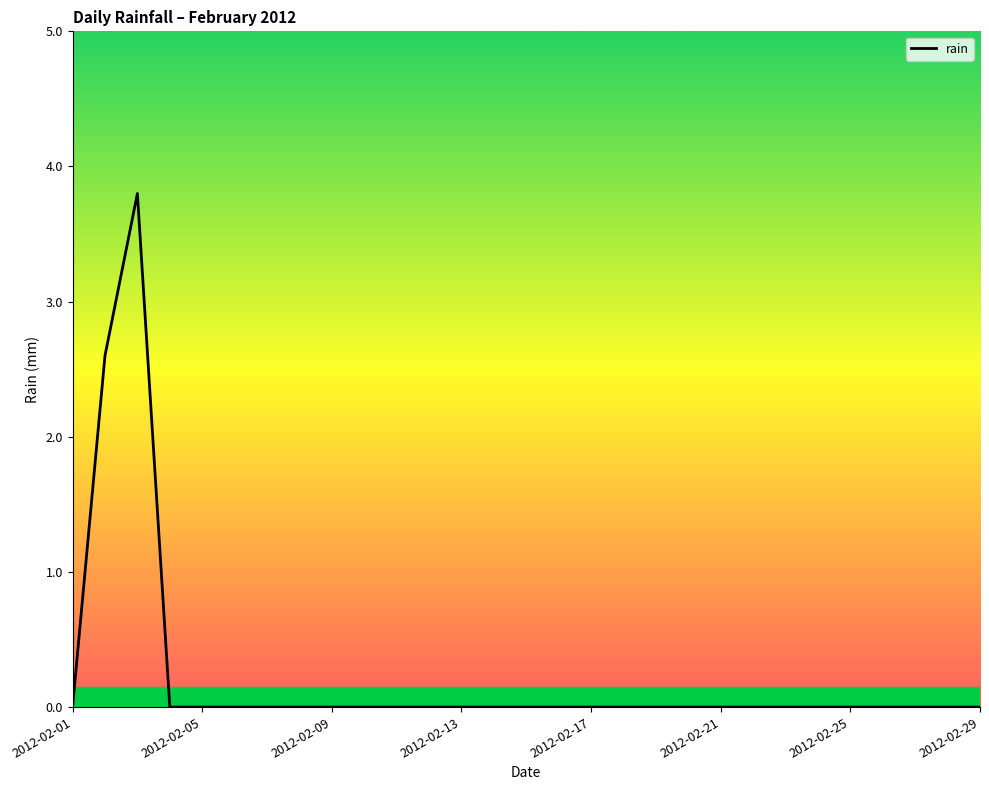

Count the values in the range 0 to 1.

27